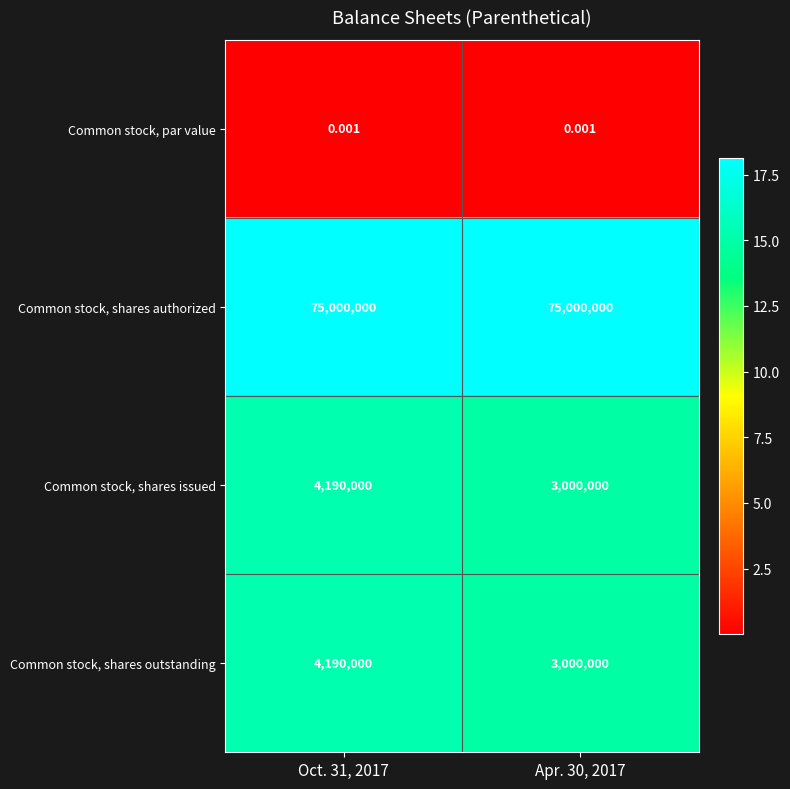

Is the value of Common stock, par value at Apr. 30, 2017 greater than the value of Common stock, shares authorized at Apr. 30, 2017?

No